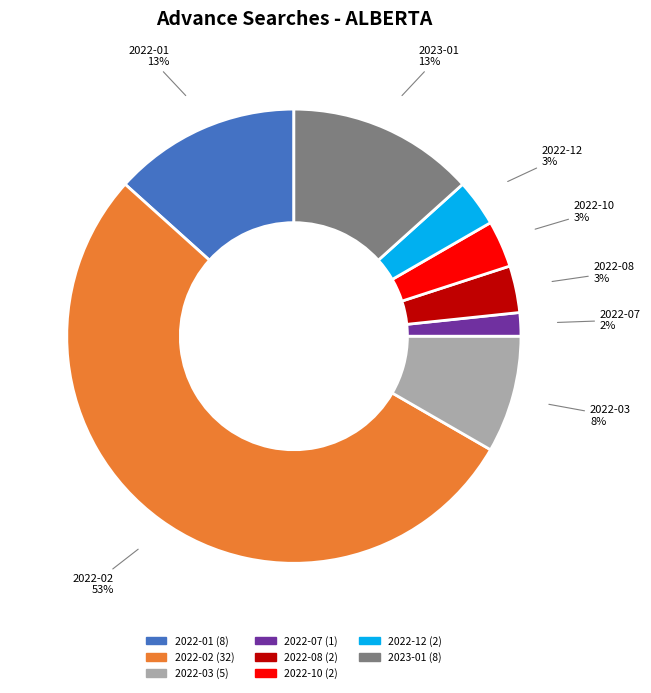

Is there a majority slice in this chart?

Yes